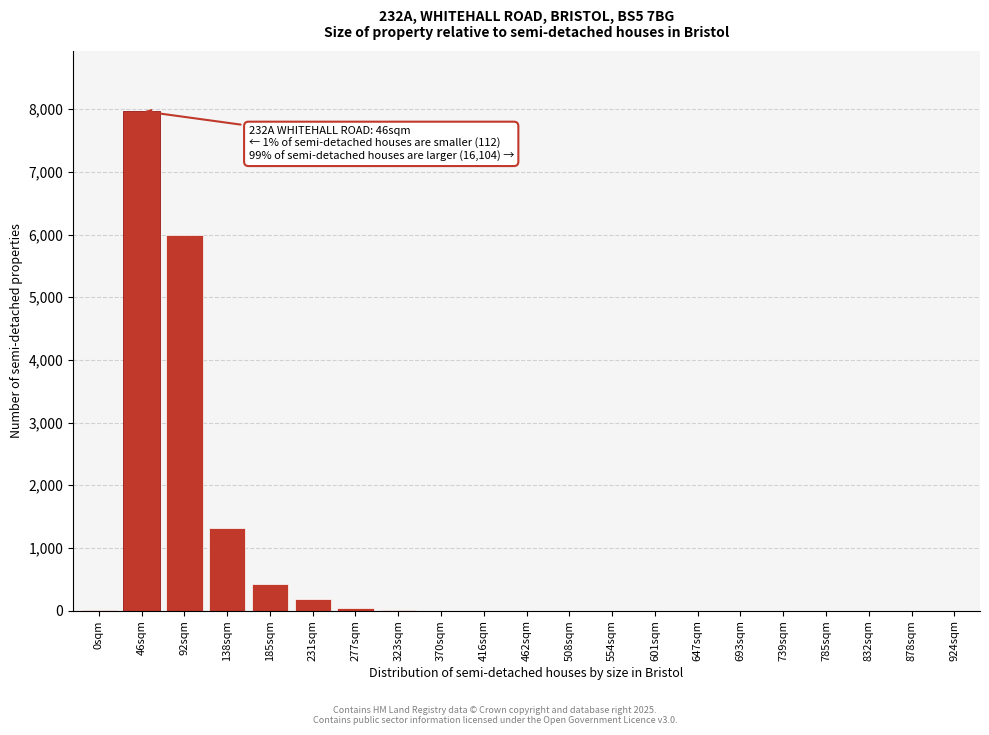

What is the greatest value displayed?

7972